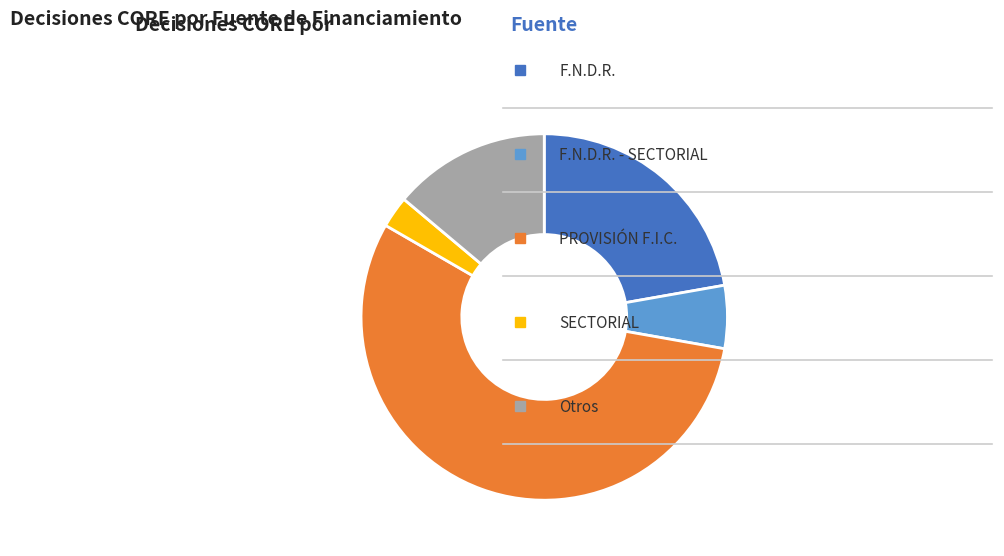

Is there any slice that represents more than half of the pie?

Yes